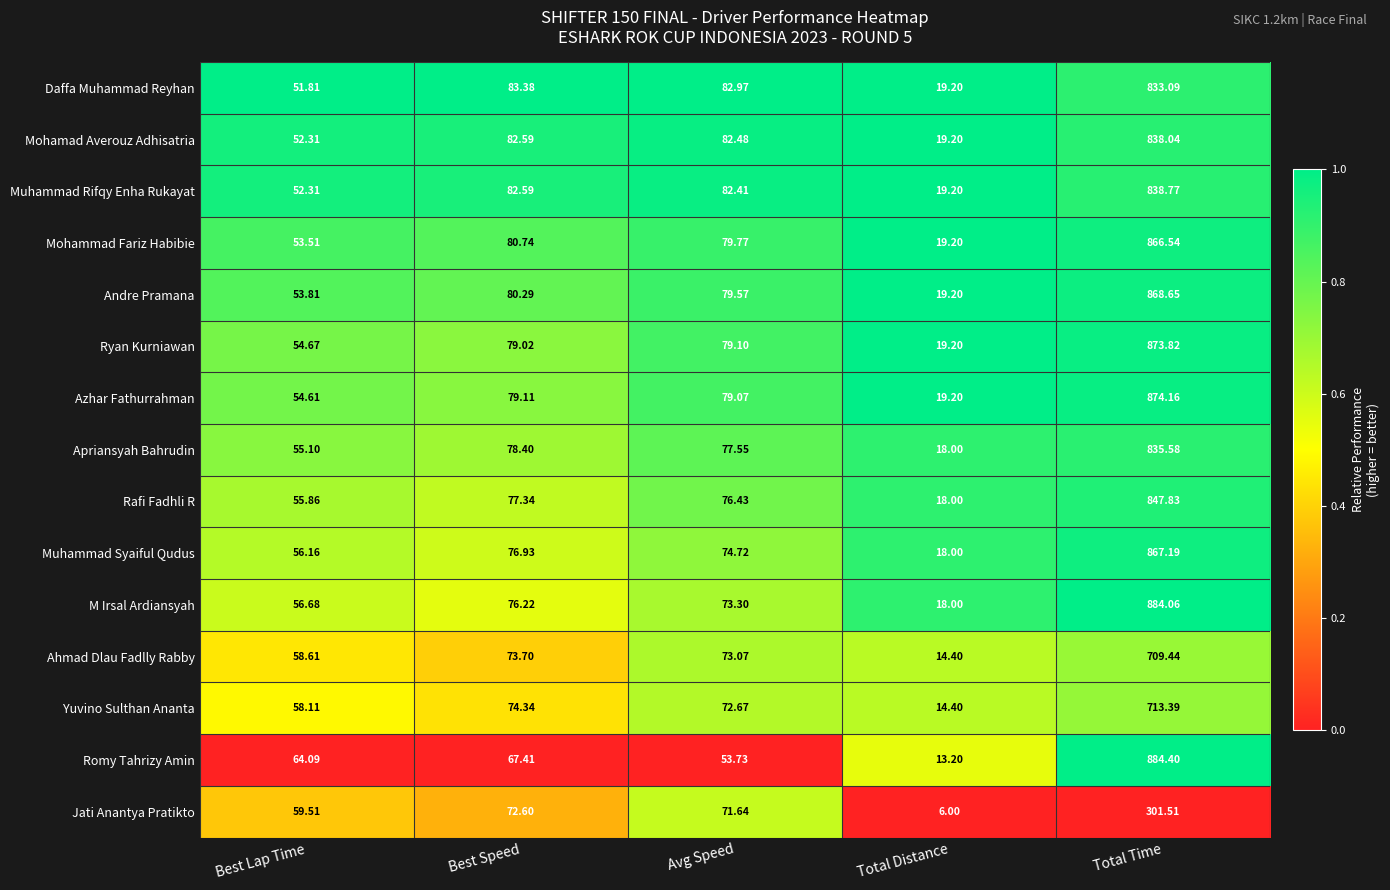

Where is Mohamad Averouz Adhisatria nearest to the value 428?

Best Speed